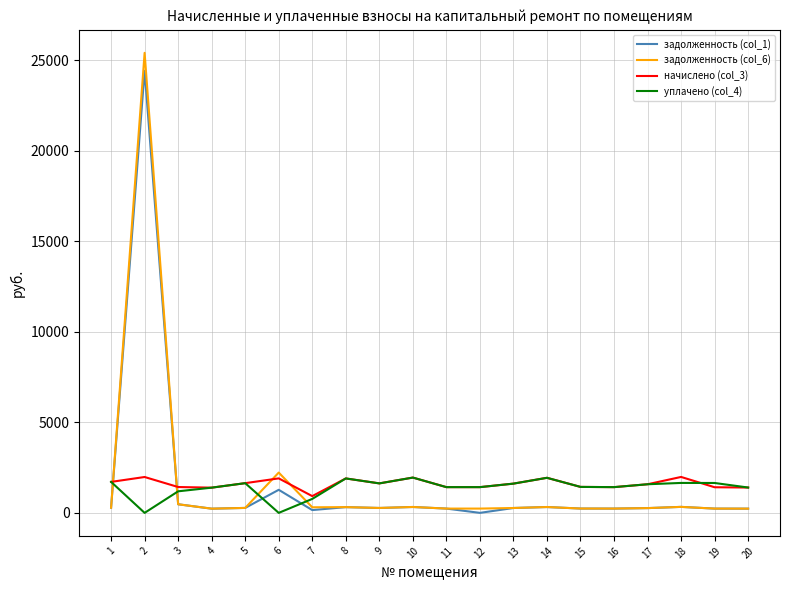

True or false: уплачено (col_4) and задолженность (col_6) intersect in this chart.

True